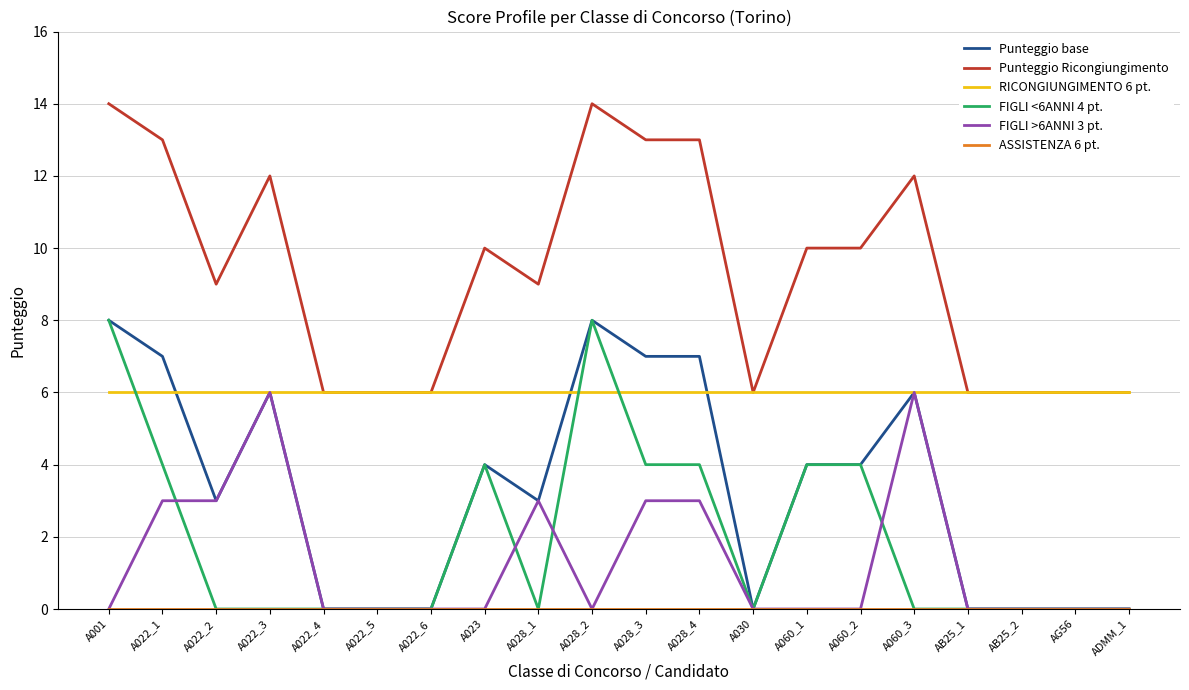

What is the spread (max minus min) of values at A022_1?

13